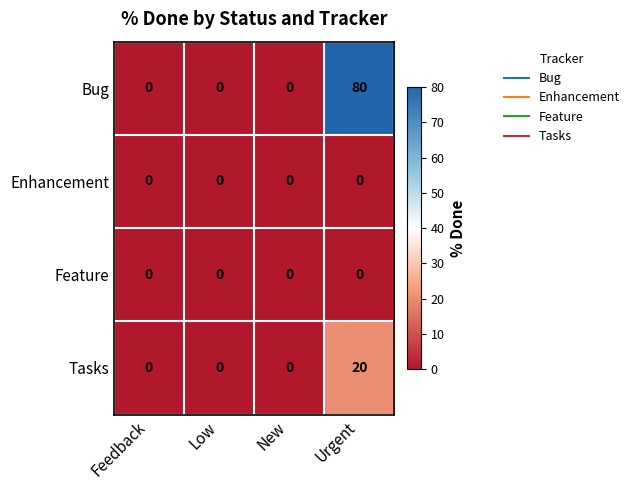

What is the sum of all Bug values?

80